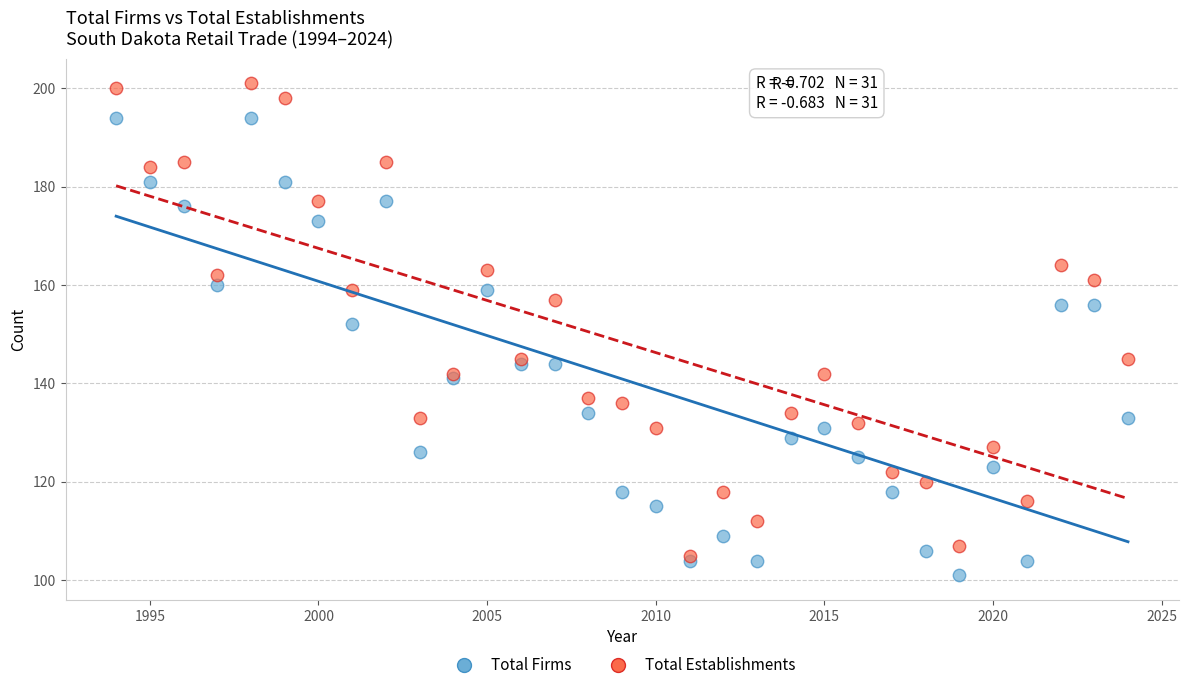

Which series contains the highest Y value?

Total Establishments